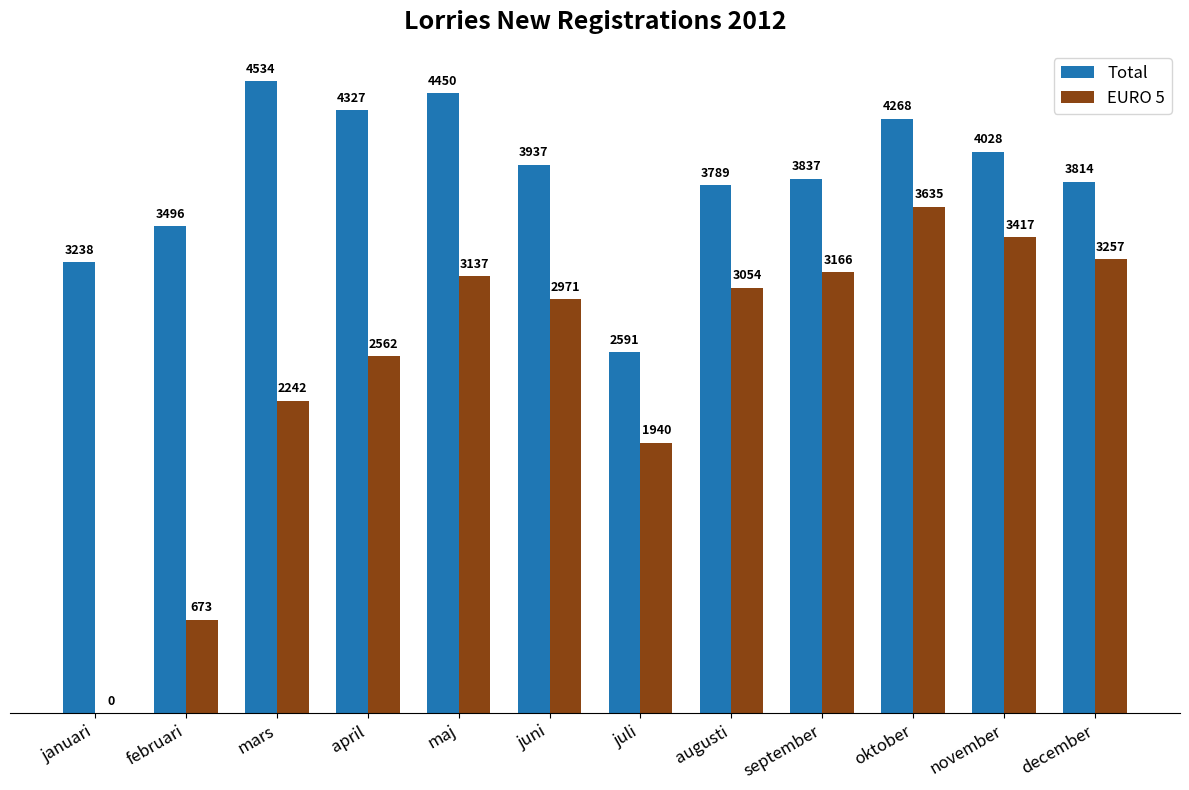

What is the maximum value for EURO 5?

3635